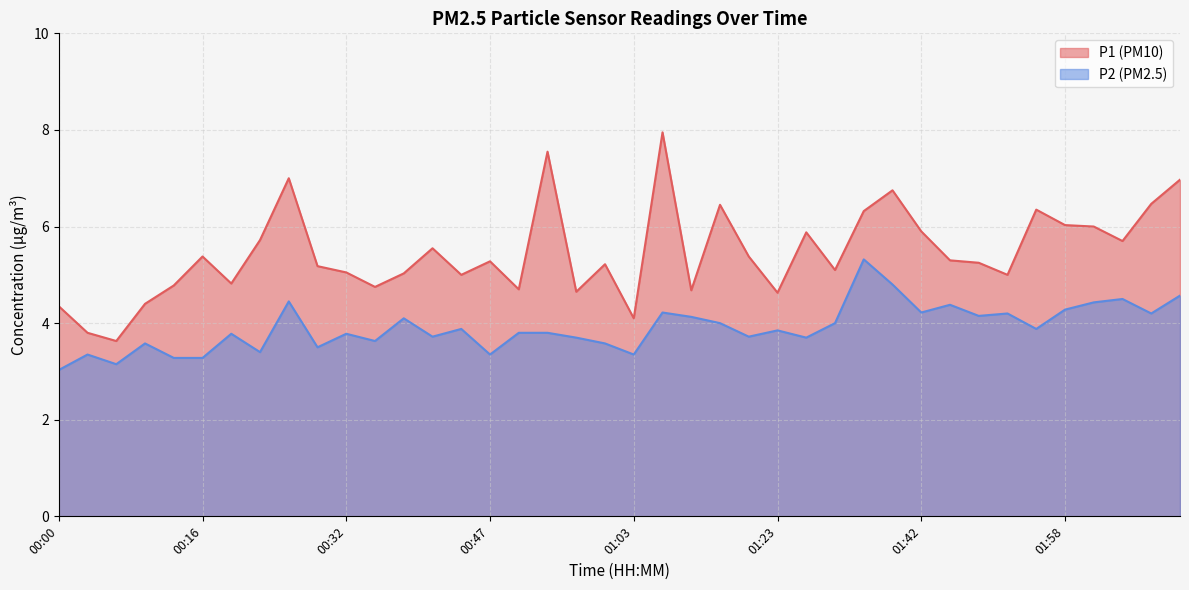

Reading left to right, list all the values displayed in this chart.

P1: 4.3	3.8	3.6	4.4	4.8	5.4	4.8	5.7	7.0	5.2	5.0	4.8	5.0	5.5	5.0	5.3	4.7	7.5	4.7	5.2	4.1	8.0	4.7	6.5	5.4	4.6	5.9	5.1	6.3	6.8	5.9	5.3	5.2	5.0	6.3	6.0	6.0	5.7	6.5	7.0
P2: 3.0	3.4	3.1	3.6	3.3	3.3	3.8	3.4	4.5	3.5	3.8	3.6	4.1	3.7	3.9	3.4	3.8	3.8	3.7	3.6	3.4	4.2	4.1	4.0	3.7	3.9	3.7	4.0	5.3	4.8	4.2	4.4	4.2	4.2	3.9	4.3	4.4	4.5	4.2	4.6